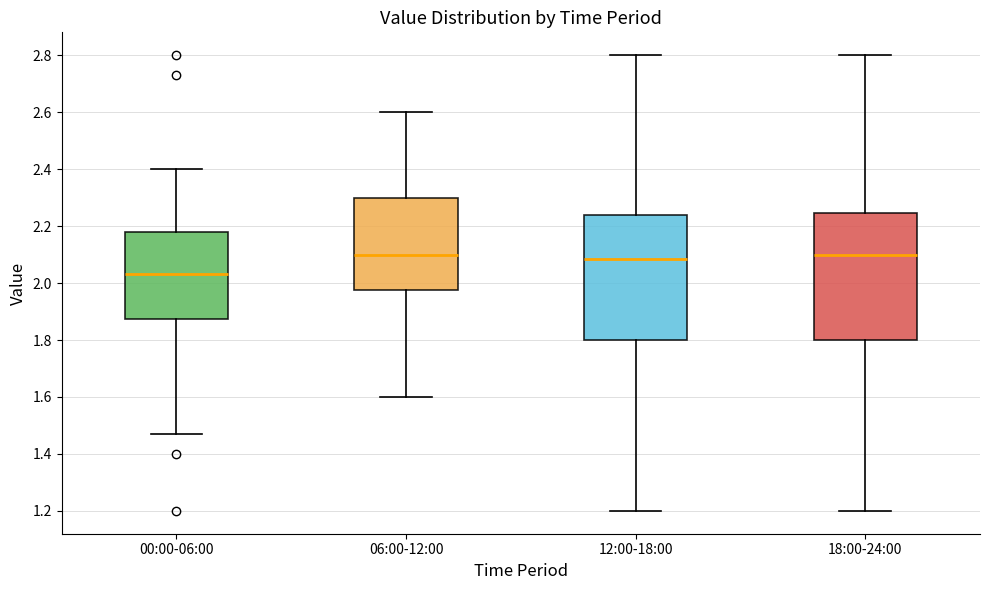

Reading left to right, transcribe this box plot: for each box, give where its median line is, the range the box spans, and where its two whiskers end, as read against the y-axis. The values are not printed on the chart, so give them approximately, as read against the axis.

00:00-06:00: median 2.04, box 1.88 to 2.18, whiskers 1.48 to 2.40
06:00-12:00: median 2.10, box 1.98 to 2.30, whiskers 1.60 to 2.60
12:00-18:00: median 2.08, box 1.80 to 2.24, whiskers 1.20 to 2.80
18:00-24:00: median 2.10, box 1.80 to 2.24, whiskers 1.20 to 2.80